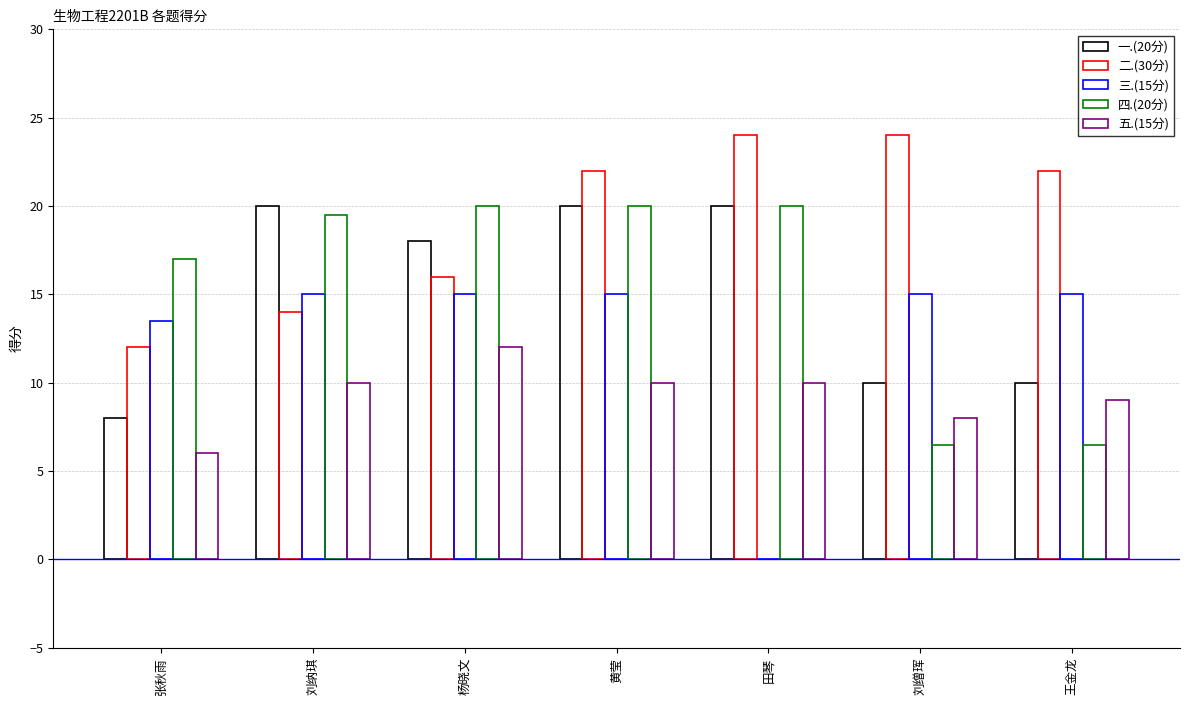

True or false: 二.(30分) has a value of 9.2 at 黄莹.

False